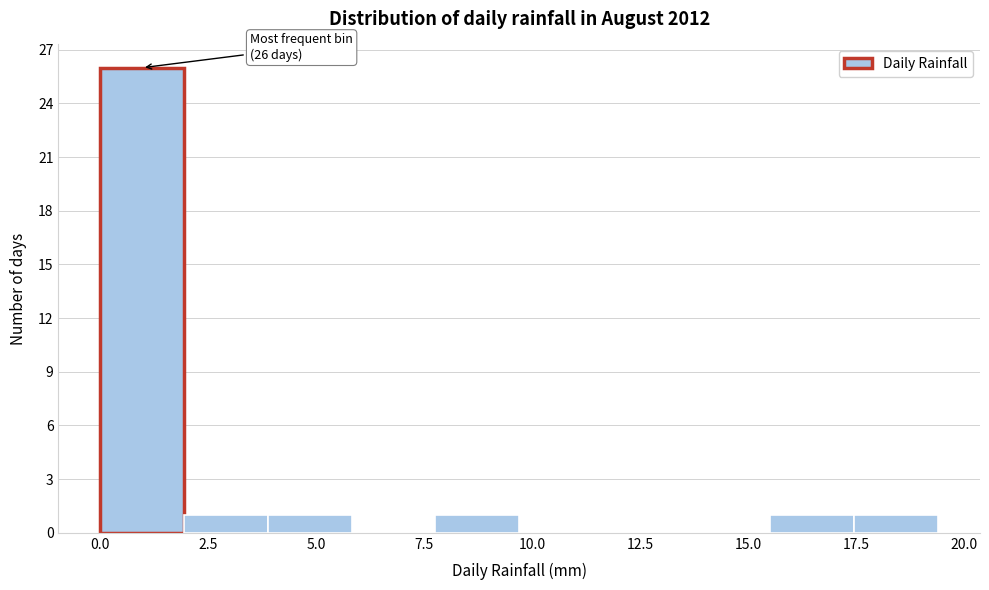

Around what value on the x-axis is the tallest bar? Give the approximate position of its centre, as read against the axis.

1.0